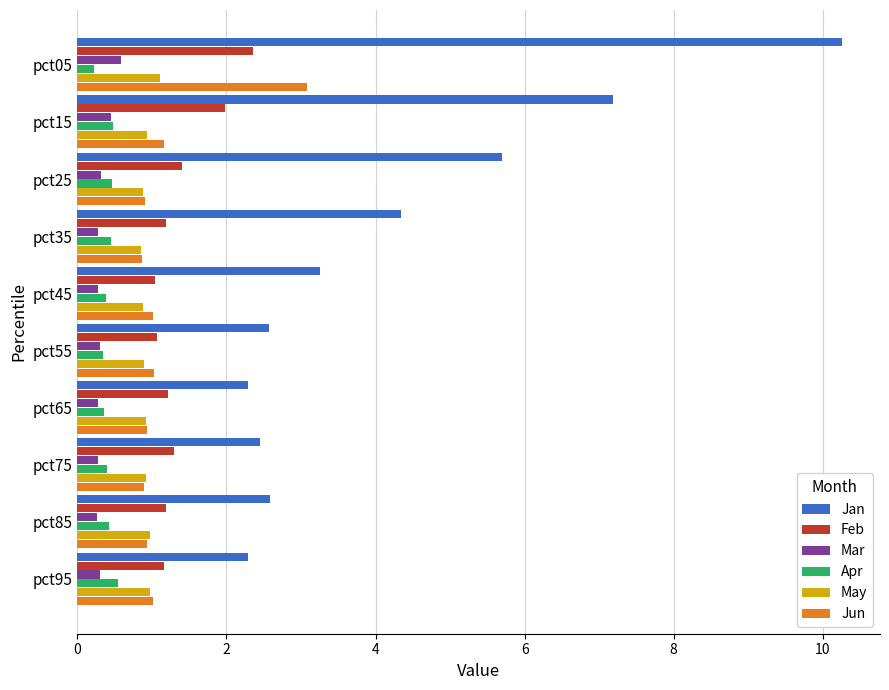

What is the sum of all Apr values?

4.1